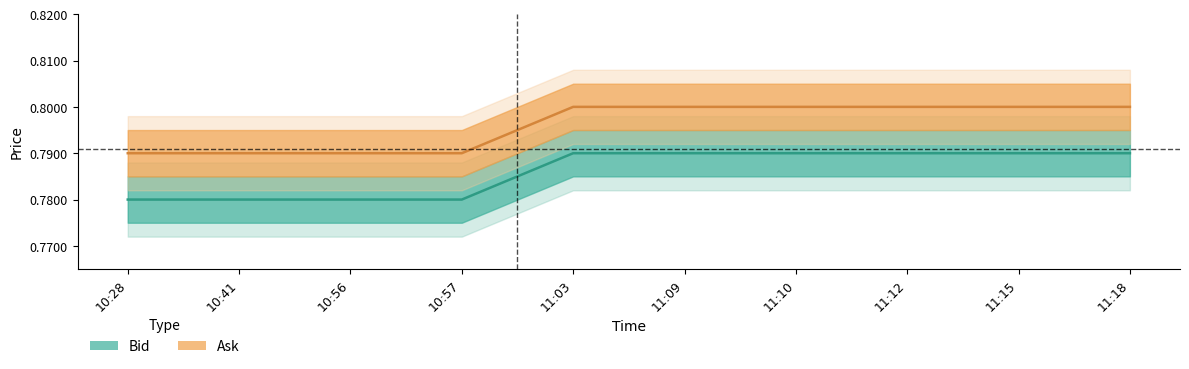

Is the value of Ask at 10:57 greater than the value of Bid at 10:41?

Yes